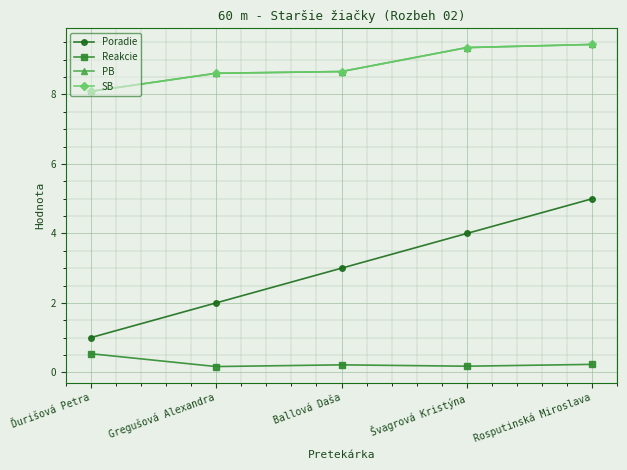

What position from the right is Ballová Daša?

3